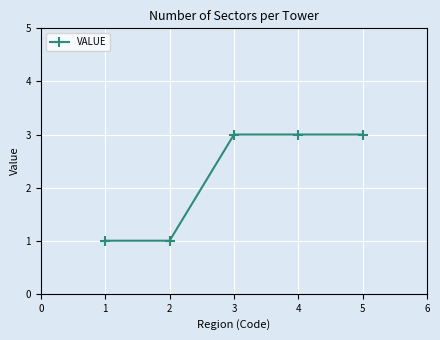

What is the maximum value shown in the chart?

3